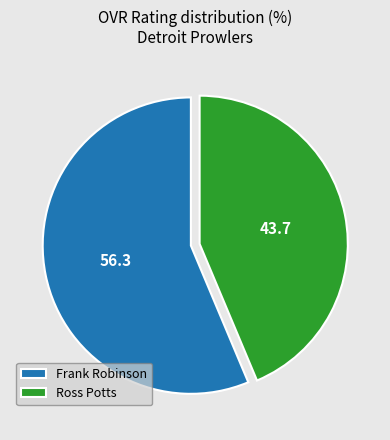

Between Ross Potts and Frank Robinson, which is larger?

Frank Robinson